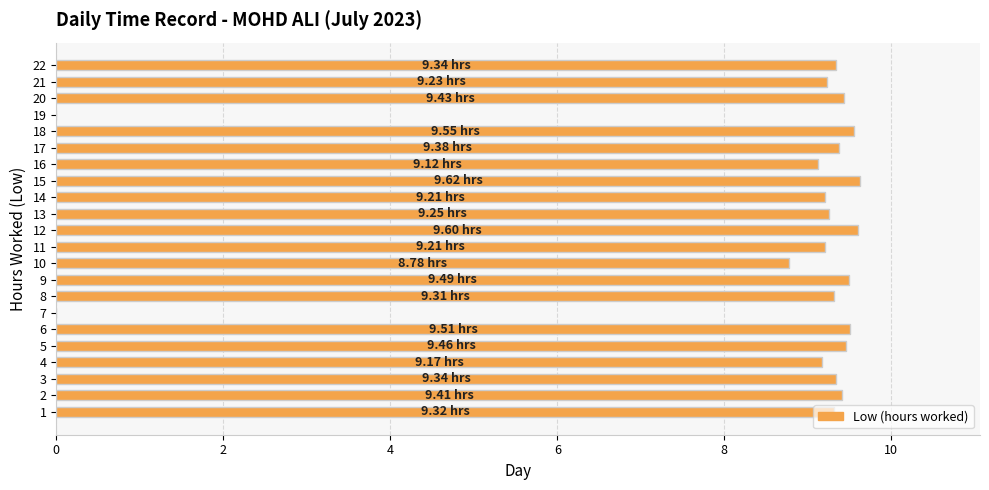

What is the sum of all values?

186.7